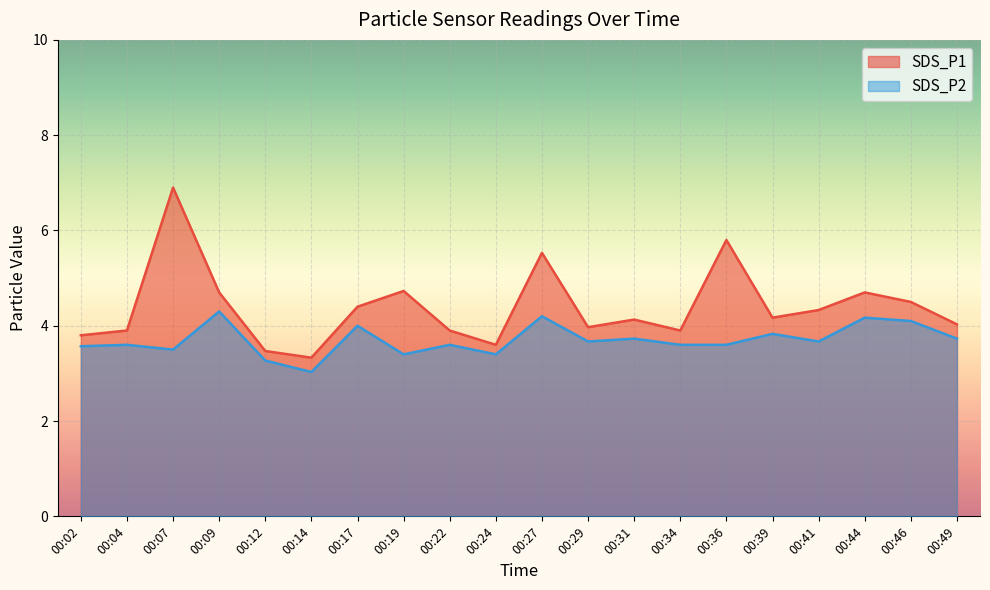

True or false: SDS_P1 and SDS_P2 intersect in this chart.

False